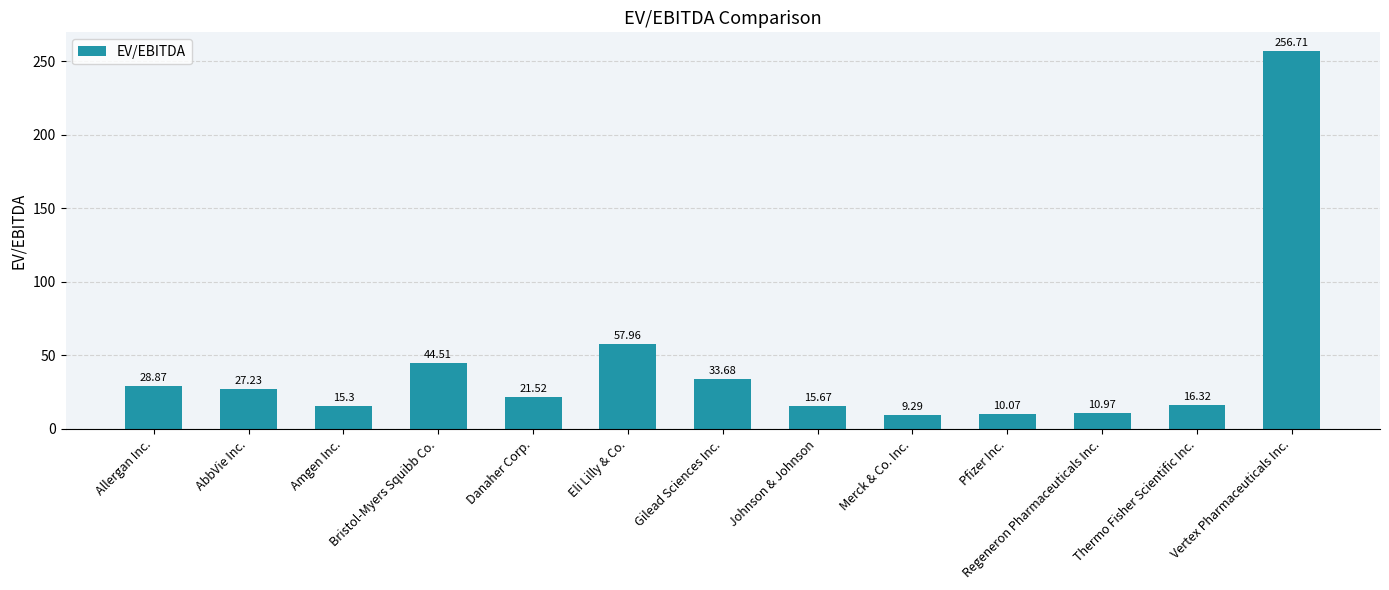

Approximately how many times larger is the value at Johnson & Johnson compared to Vertex Pharmaceuticals Inc.?

0.1